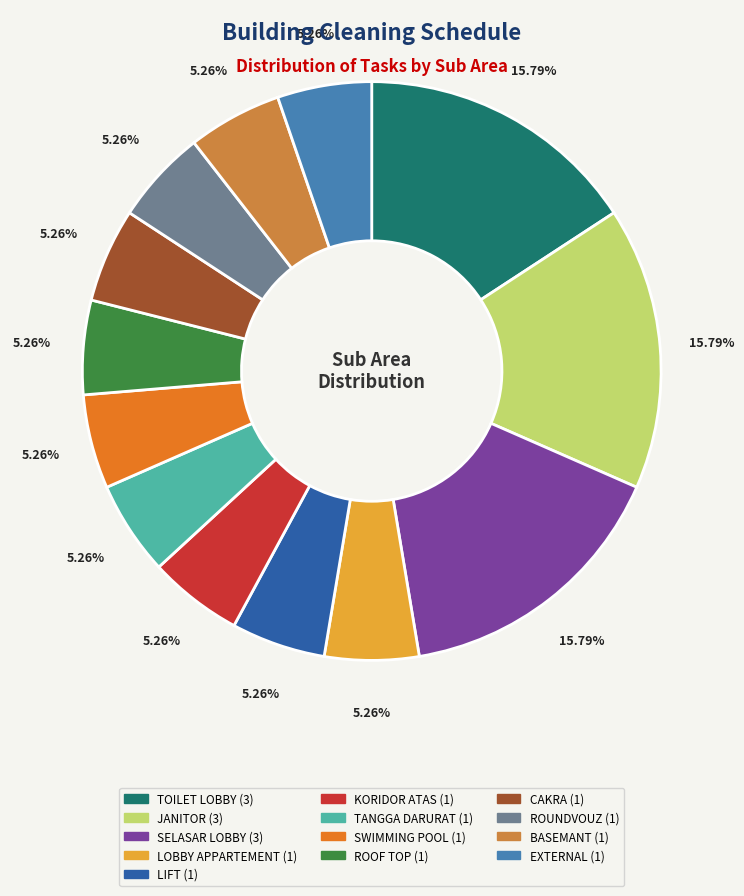

Does any single category account for the majority?

No